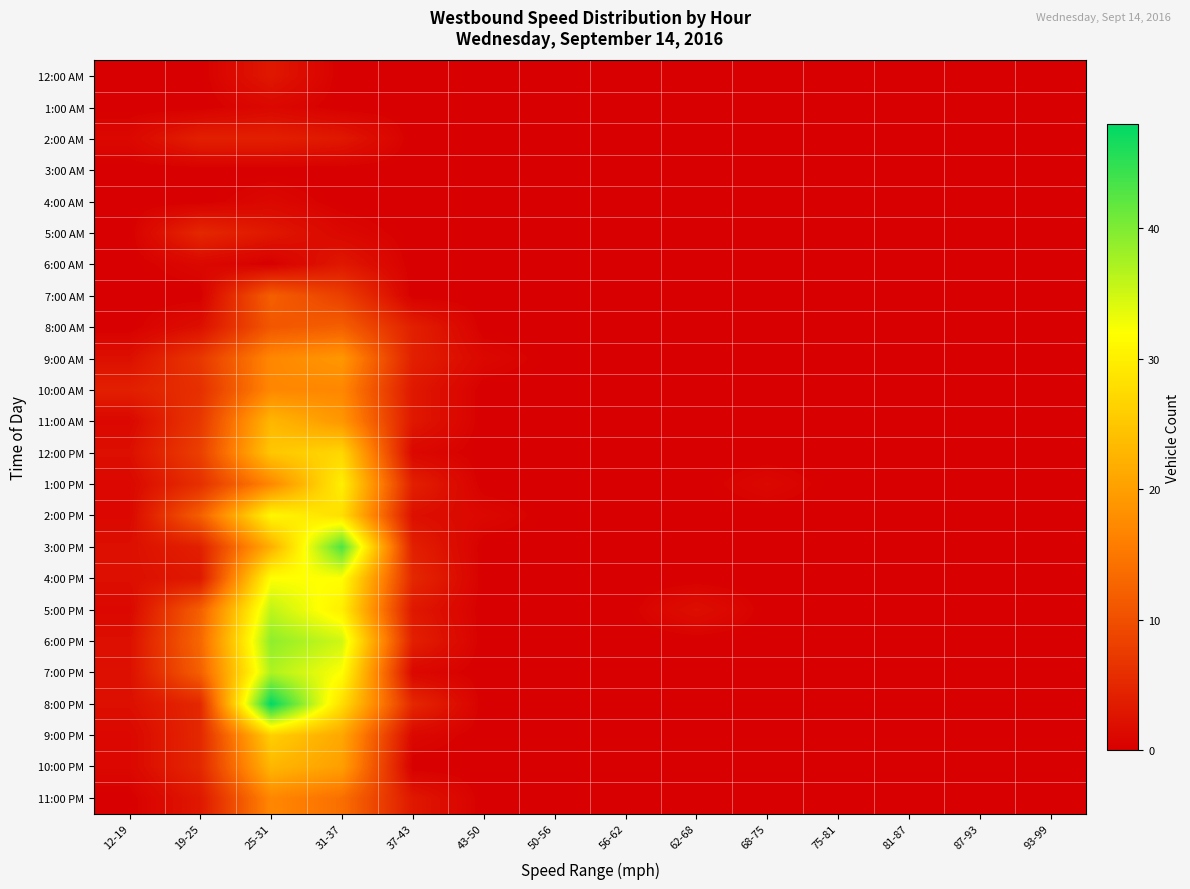

Reading left to right, transcribe all the data shown in this chart.

12:00 AM: 12-19=0	19-25=0	25-31=3	31-37=0	37-43=0	43-50=0	50-56=0	56-62=0	62-68=0	68-75=0	75-81=0	81-87=0	87-93=0	93-99=0
1:00 AM: 12-19=0	19-25=0	25-31=1	31-37=0	37-43=0	43-50=0	50-56=0	56-62=0	62-68=0	68-75=0	75-81=0	81-87=0	87-93=0	93-99=0
2:00 AM: 12-19=1	19-25=4	25-31=4	31-37=3	37-43=0	43-50=0	50-56=0	56-62=0	62-68=0	68-75=0	75-81=0	81-87=0	87-93=0	93-99=0
3:00 AM: 12-19=0	19-25=0	25-31=0	31-37=0	37-43=0	43-50=0	50-56=0	56-62=0	62-68=0	68-75=0	75-81=0	81-87=0	87-93=0	93-99=0
4:00 AM: 12-19=0	19-25=0	25-31=1	31-37=0	37-43=0	43-50=0	50-56=0	56-62=0	62-68=0	68-75=0	75-81=0	81-87=0	87-93=0	93-99=0
5:00 AM: 12-19=0	19-25=5	25-31=3	31-37=1	37-43=0	43-50=0	50-56=0	56-62=0	62-68=0	68-75=0	75-81=0	81-87=0	87-93=0	93-99=0
6:00 AM: 12-19=0	19-25=1	25-31=0	31-37=3	37-43=0	43-50=0	50-56=0	56-62=0	62-68=0	68-75=0	75-81=0	81-87=0	87-93=0	93-99=0
7:00 AM: 12-19=0	19-25=0	25-31=12	31-37=8	37-43=0	43-50=0	50-56=0	56-62=0	62-68=0	68-75=0	75-81=0	81-87=0	87-93=0	93-99=0
8:00 AM: 12-19=0	19-25=2	25-31=11	31-37=12	37-43=4	43-50=0	50-56=0	56-62=0	62-68=0	68-75=0	75-81=0	81-87=0	87-93=0	93-99=0
9:00 AM: 12-19=2	19-25=7	25-31=17	31-37=19	37-43=4	43-50=1	50-56=0	56-62=0	62-68=0	68-75=0	75-81=0	81-87=0	87-93=0	93-99=0
10:00 AM: 12-19=4	19-25=6	25-31=17	31-37=17	37-43=3	43-50=0	50-56=0	56-62=0	62-68=0	68-75=0	75-81=0	81-87=0	87-93=0	93-99=0
11:00 AM: 12-19=1	19-25=7	25-31=23	31-37=19	37-43=3	43-50=0	50-56=0	56-62=0	62-68=0	68-75=0	75-81=0	81-87=0	87-93=0	93-99=0
12:00 PM: 12-19=2	19-25=8	25-31=25	31-37=27	37-43=1	43-50=0	50-56=0	56-62=0	62-68=0	68-75=0	75-81=0	81-87=0	87-93=0	93-99=0
1:00 PM: 12-19=1	19-25=6	25-31=17	31-37=30	37-43=4	43-50=0	50-56=0	56-62=0	62-68=0	68-75=1	75-81=0	81-87=0	87-93=0	93-99=0
2:00 PM: 12-19=1	19-25=12	25-31=31	31-37=28	37-43=2	43-50=1	50-56=0	56-62=0	62-68=0	68-75=0	75-81=0	81-87=0	87-93=0	93-99=0
3:00 PM: 12-19=2	19-25=4	25-31=22	31-37=43	37-43=4	43-50=0	50-56=0	56-62=0	62-68=0	68-75=0	75-81=0	81-87=0	87-93=0	93-99=0
4:00 PM: 12-19=2	19-25=3	25-31=32	31-37=32	37-43=5	43-50=0	50-56=0	56-62=0	62-68=0	68-75=0	75-81=0	81-87=0	87-93=0	93-99=0
5:00 PM: 12-19=1	19-25=12	25-31=36	31-37=30	37-43=3	43-50=0	50-56=0	56-62=0	62-68=2	68-75=0	75-81=0	81-87=0	87-93=0	93-99=0
6:00 PM: 12-19=2	19-25=13	25-31=39	31-37=35	37-43=4	43-50=0	50-56=0	56-62=0	62-68=0	68-75=0	75-81=0	81-87=0	87-93=0	93-99=0
7:00 PM: 12-19=2	19-25=12	25-31=37	31-37=32	37-43=1	43-50=0	50-56=0	56-62=0	62-68=0	68-75=0	75-81=0	81-87=0	87-93=0	93-99=0
8:00 PM: 12-19=2	19-25=5	25-31=48	31-37=28	37-43=5	43-50=0	50-56=0	56-62=0	62-68=0	68-75=0	75-81=0	81-87=0	87-93=0	93-99=0
9:00 PM: 12-19=1	19-25=5	25-31=26	31-37=21	37-43=1	43-50=0	50-56=0	56-62=0	62-68=0	68-75=0	75-81=0	81-87=0	87-93=0	93-99=0
10:00 PM: 12-19=1	19-25=5	25-31=23	31-37=20	37-43=0	43-50=0	50-56=0	56-62=0	62-68=0	68-75=0	75-81=0	81-87=0	87-93=0	93-99=0
11:00 PM: 12-19=0	19-25=3	25-31=17	31-37=14	37-43=3	43-50=0	50-56=0	56-62=0	62-68=0	68-75=0	75-81=0	81-87=0	87-93=0	93-99=0